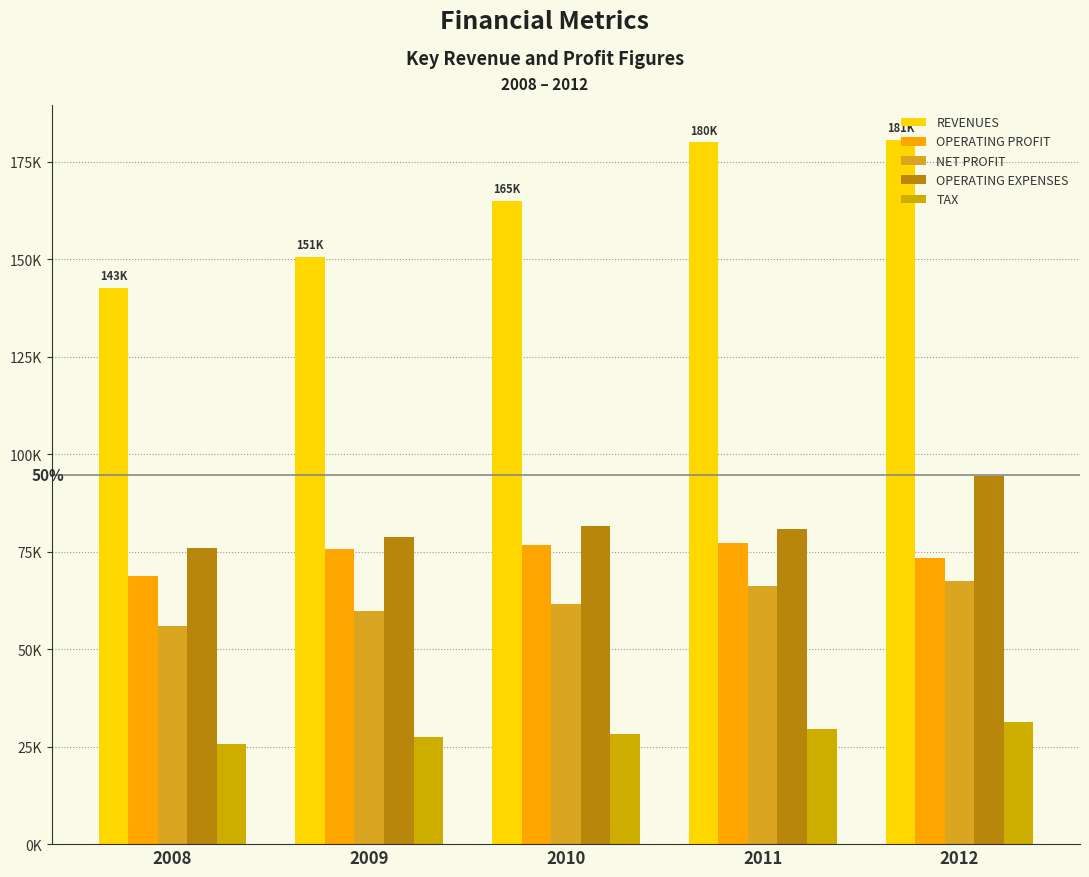

What is the minimum value for REVENUES?

142728.4